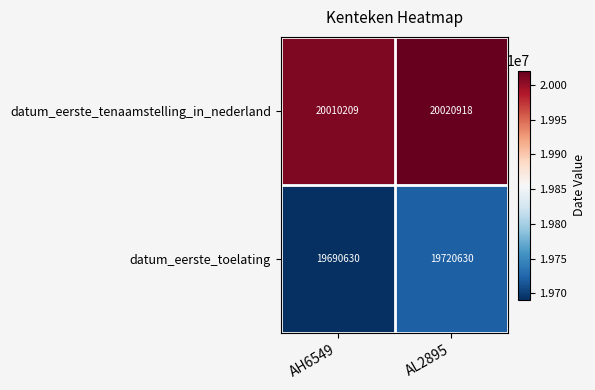

The value of datum_eerste_toelating at AH6549 is 30258163. True or false?

False